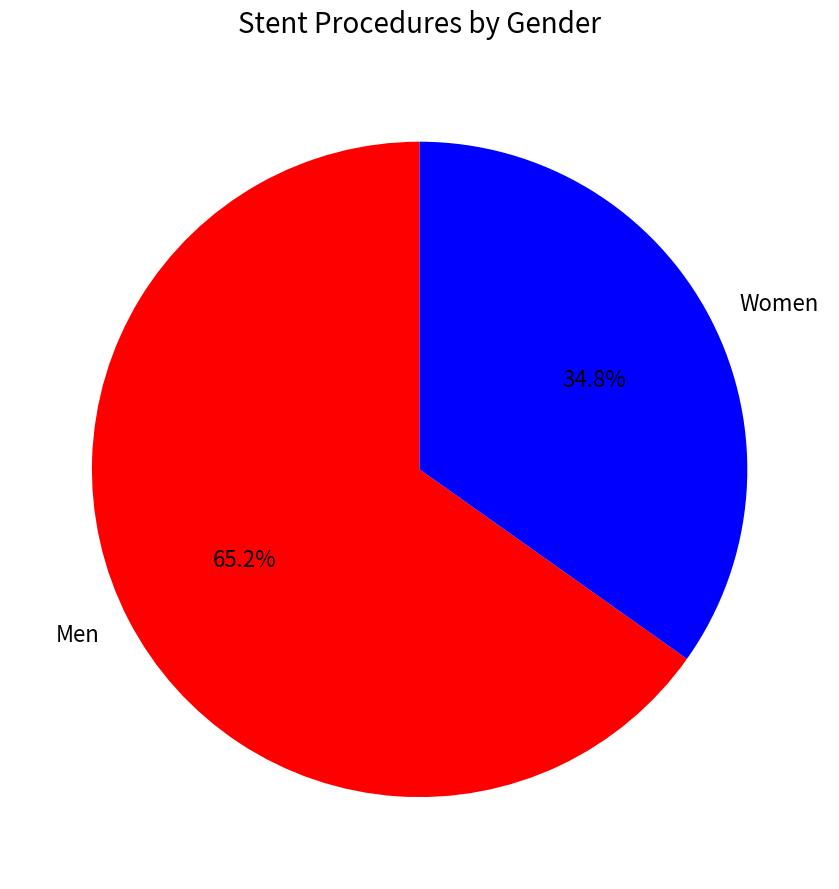

How many slices are in this pie chart?

2